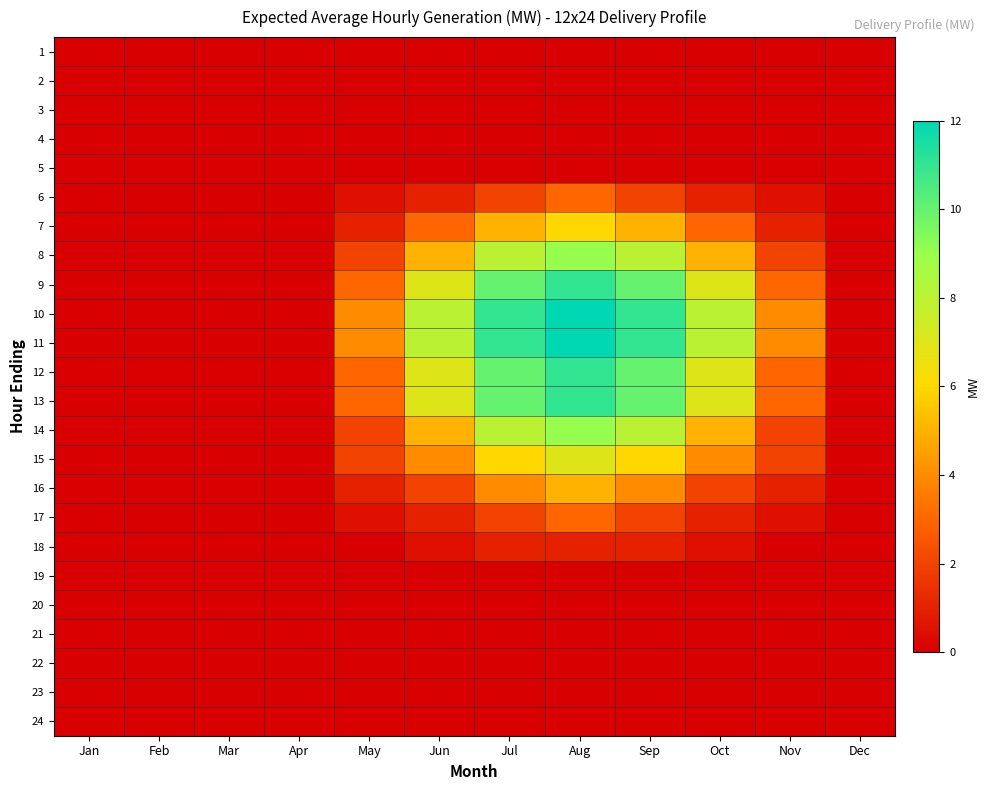

Which series changed the most between Feb and Sep?

10